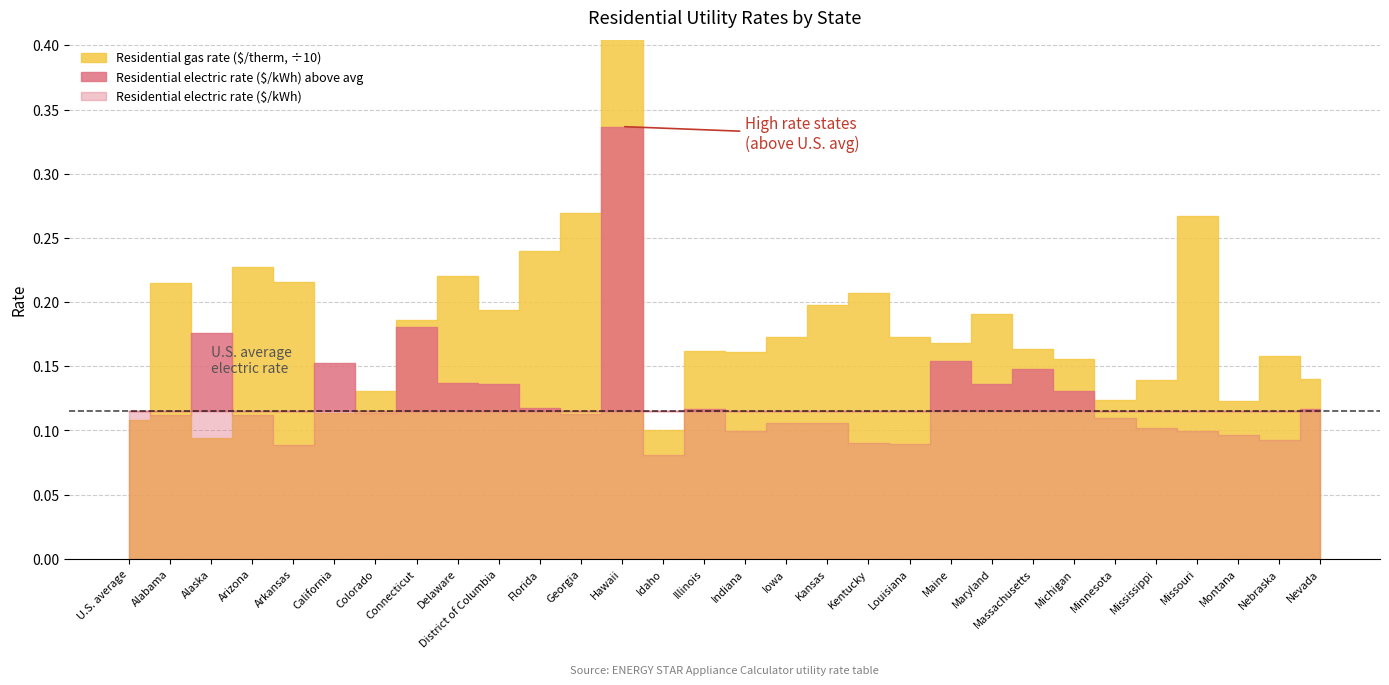

What is the minimum value for Residential gas rate ($/therm)?

0.9